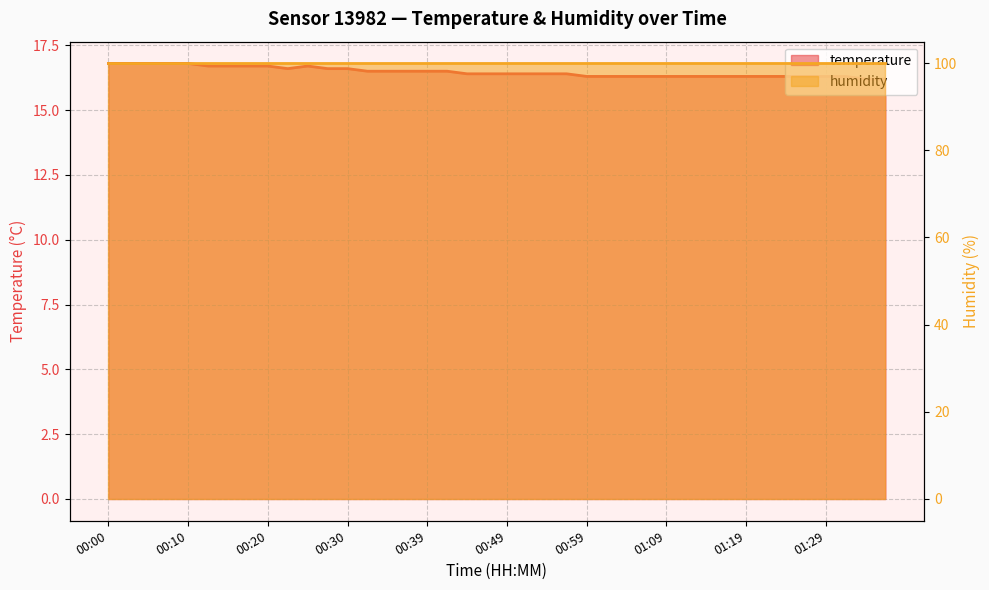

What is the value of the 38th point from the left?

16.3